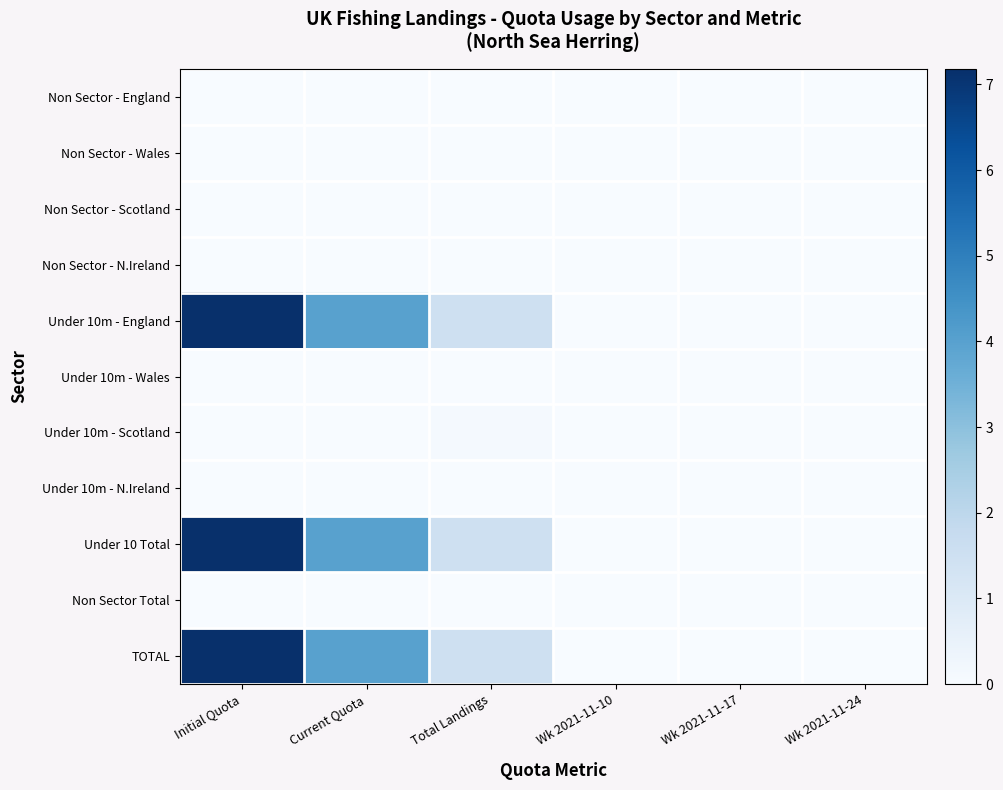

Reading left to right, list all the values displayed in this chart.

Non Sector - England: Initial Quota=0.0	Current Quota=0.0	Total Landings=0.0	Wk 2021-11-10=0.0	Wk 2021-11-17=0.0	Wk 2021-11-24=0.0
Non Sector - Wales: Initial Quota=0.0	Current Quota=0.0	Total Landings=0.0	Wk 2021-11-10=0.0	Wk 2021-11-17=0.0	Wk 2021-11-24=0.0
Non Sector - Scotland: Initial Quota=0.0	Current Quota=0.0	Total Landings=0.0	Wk 2021-11-10=0.0	Wk 2021-11-17=0.0	Wk 2021-11-24=0.0
Non Sector - N.Ireland: Initial Quota=0.0	Current Quota=0.0	Total Landings=0.0	Wk 2021-11-10=0.0	Wk 2021-11-17=0.0	Wk 2021-11-24=0.0
Under 10m - England: Initial Quota=7.2	Current Quota=4.0	Total Landings=1.5	Wk 2021-11-10=0.0	Wk 2021-11-17=0.0	Wk 2021-11-24=0.0
Under 10m - Wales: Initial Quota=0.0	Current Quota=0.0	Total Landings=0.0	Wk 2021-11-10=0.0	Wk 2021-11-17=0.0	Wk 2021-11-24=0.0
Under 10m - Scotland: Initial Quota=0.0	Current Quota=0.0	Total Landings=0.1	Wk 2021-11-10=0.0	Wk 2021-11-17=0.0	Wk 2021-11-24=0.0
Under 10m - N.Ireland: Initial Quota=0.0	Current Quota=0.0	Total Landings=0.0	Wk 2021-11-10=0.0	Wk 2021-11-17=0.0	Wk 2021-11-24=0.0
Under 10 Total: Initial Quota=7.2	Current Quota=4.0	Total Landings=1.5	Wk 2021-11-10=0.0	Wk 2021-11-17=0.0	Wk 2021-11-24=0.0
Non Sector Total: Initial Quota=0.0	Current Quota=0.0	Total Landings=0.0	Wk 2021-11-10=0.0	Wk 2021-11-17=0.0	Wk 2021-11-24=0.0
TOTAL: Initial Quota=7.2	Current Quota=4.0	Total Landings=1.5	Wk 2021-11-10=0.0	Wk 2021-11-17=0.0	Wk 2021-11-24=0.0